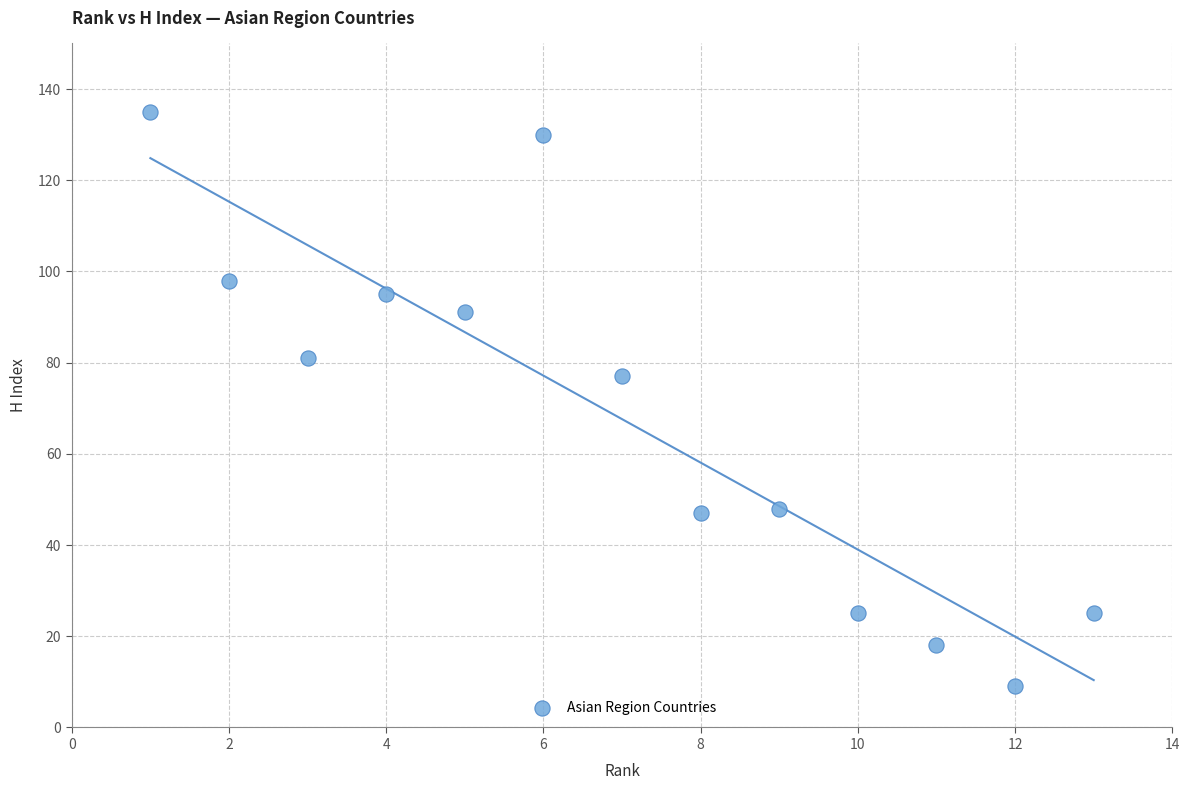

What is the range of X values (max minus min)?

12